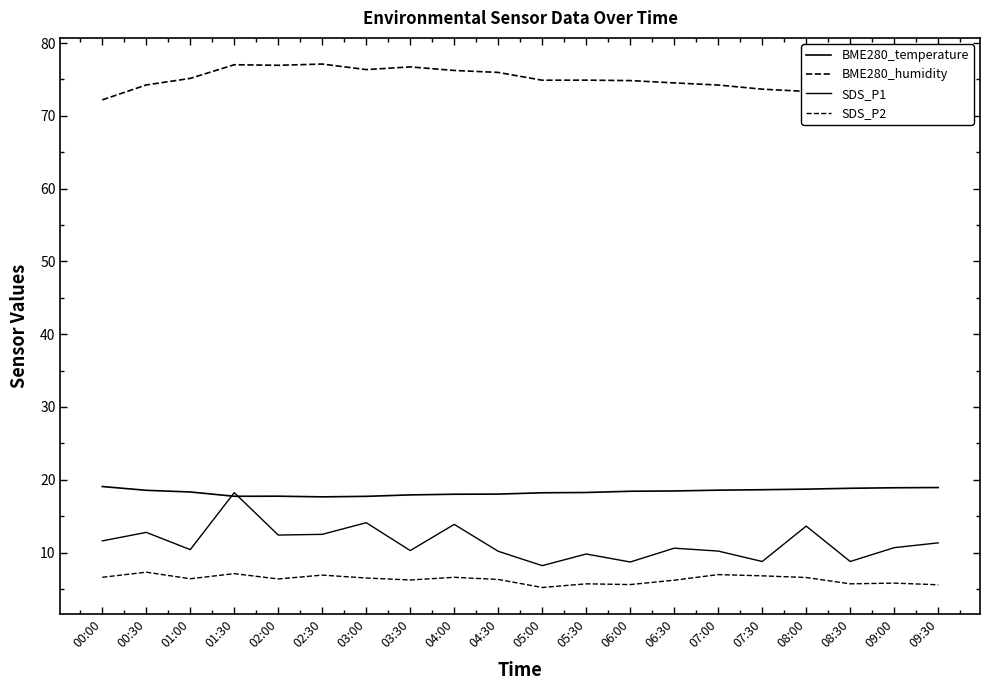

Is this an area chart (filled region under the line)?

No